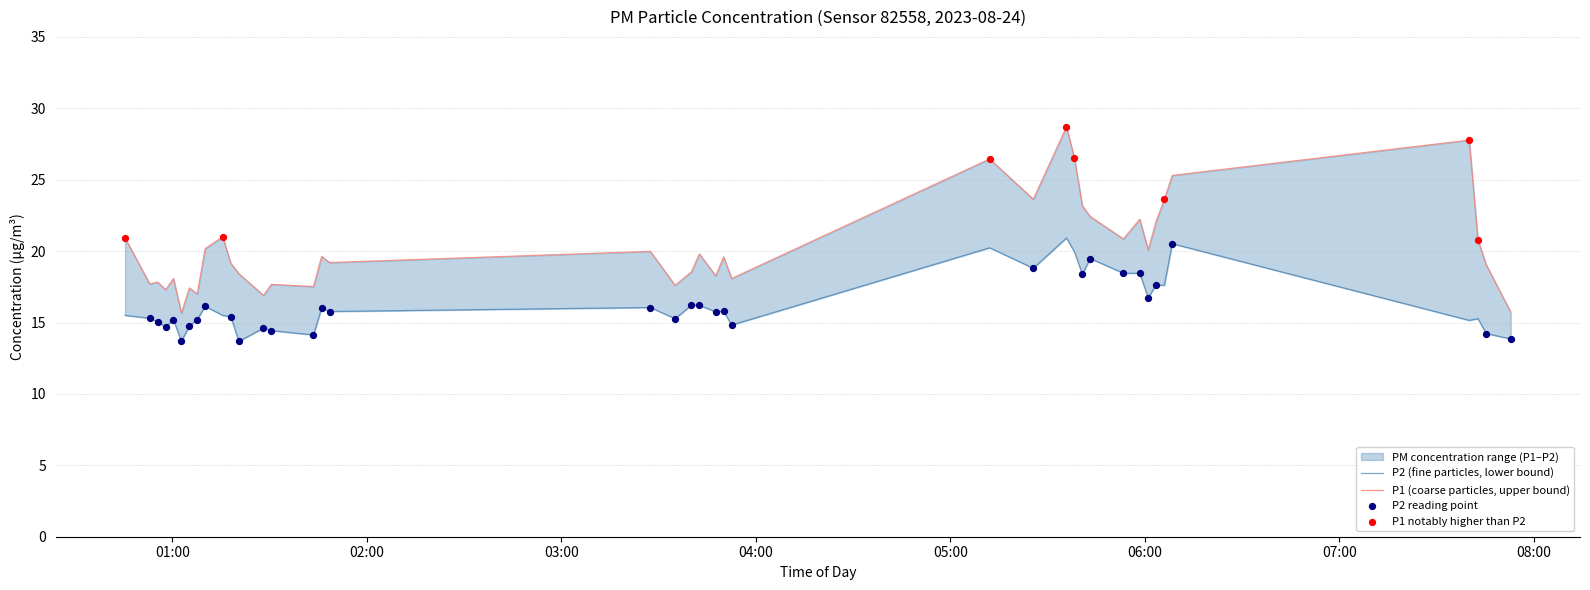

Which series contains the highest Y value?

P1 (coarse particles, upper bound)